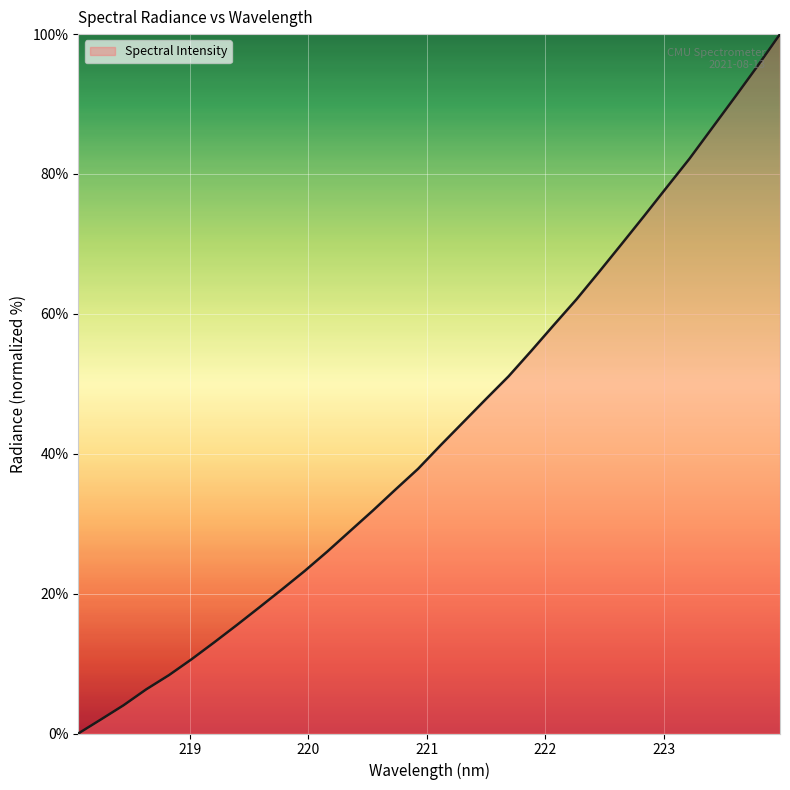

What is the sum of all values?

1384.5